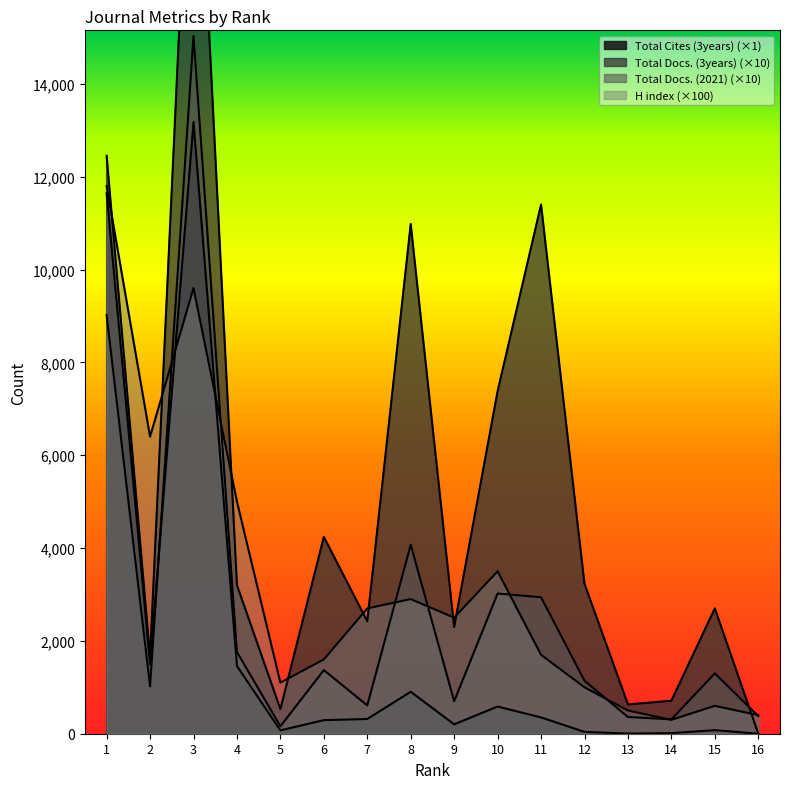

Where do Total Docs. (3years) and H index first cross each other?

1 and 2